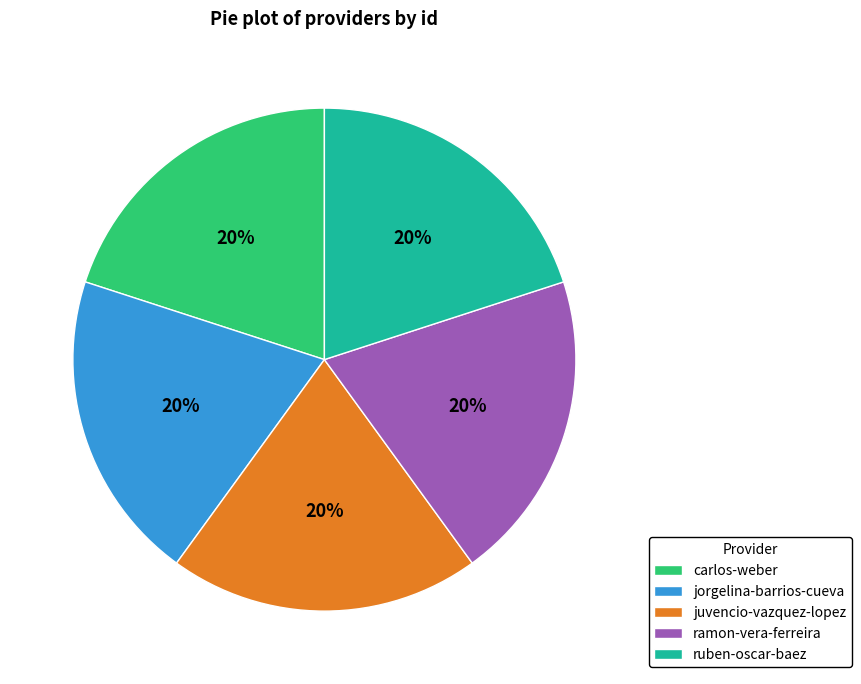

Do ruben-oscar-baez and jorgelina-barrios-cueva together represent more than half of the pie?

No